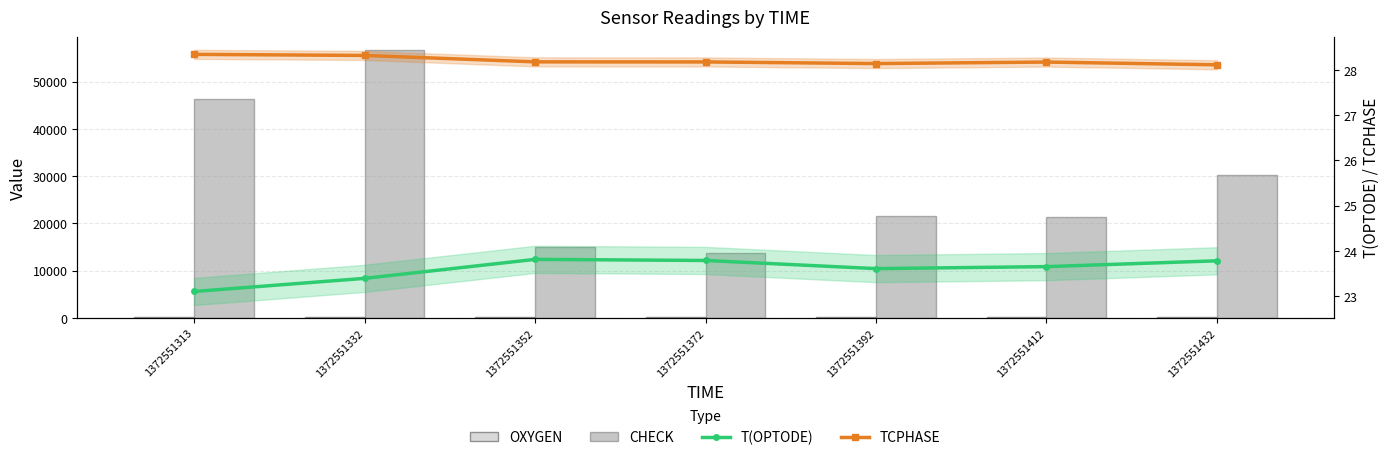

Between 1372551352 and 1372551412, which series saw the biggest shift?

CHECK